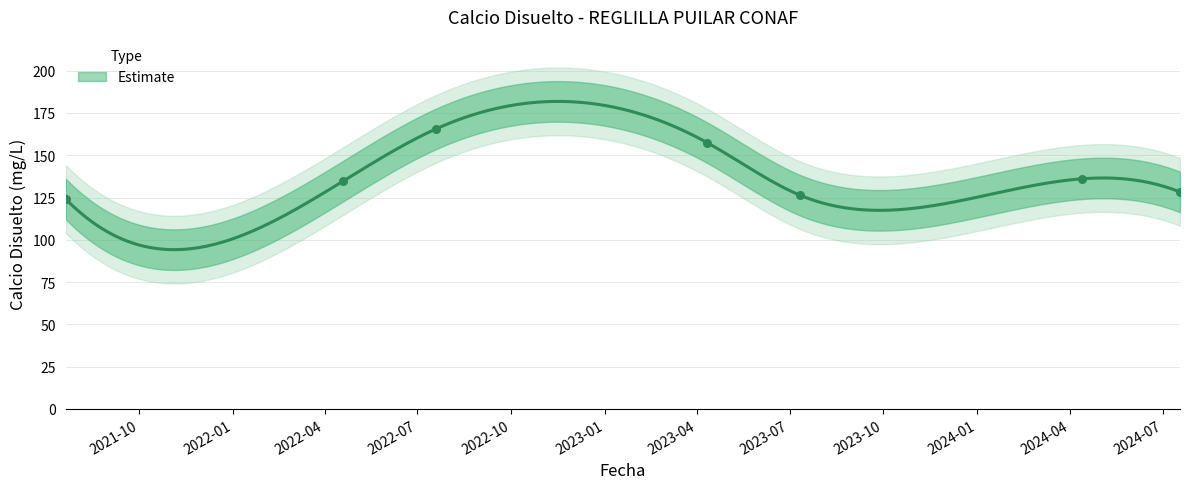

Which has a higher value, 2023-07-11 or 2024-07-18?

2024-07-18